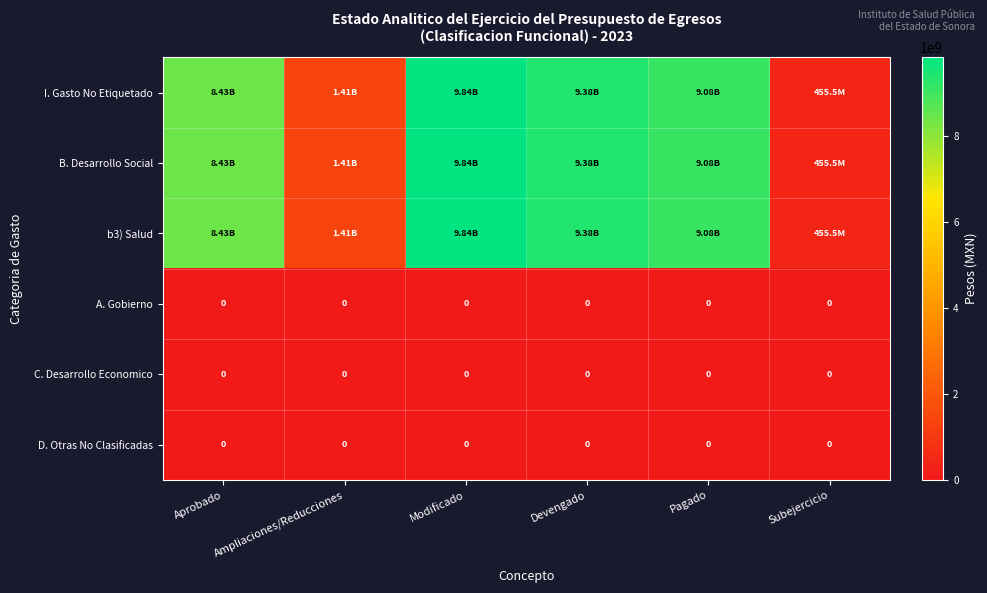

The value of I. Gasto No Etiquetado at Modificado is 13327495067.6. True or false?

False